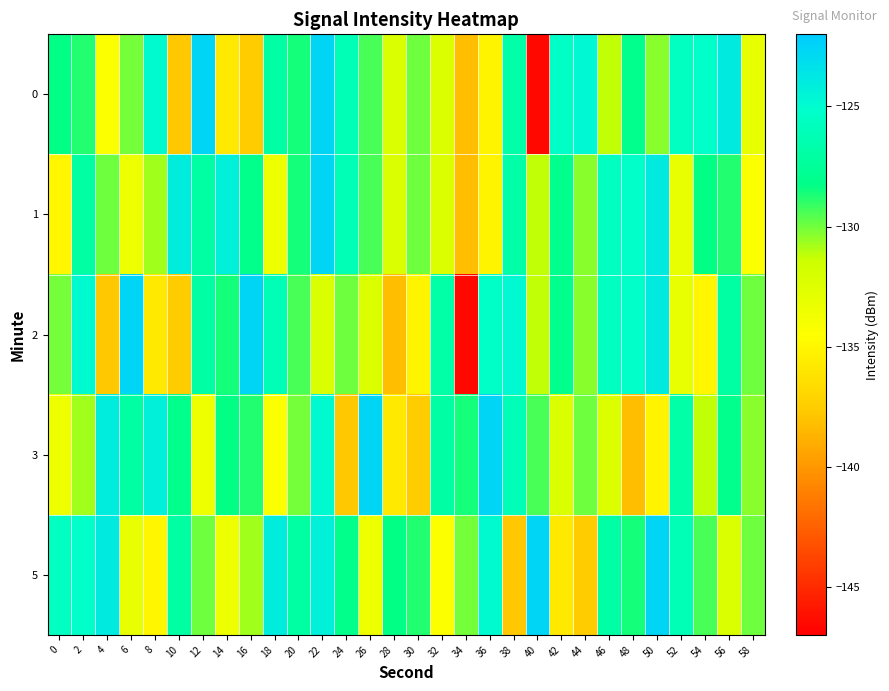

Reading left to right, extract all data points from this chart.

0: 0=-128.3	2=-128.8	4=-134.2	6=-130.1	8=-124.9	10=-137.7	12=-122.7	14=-135.9	16=-137.5	18=-126.9	20=-128.6	22=-122.6	24=-126.2	26=-129.4	28=-132.2	30=-130.0	32=-132.4	34=-138.1	36=-135.1	38=-126.8	40=-146.5	42=-125.3	44=-124.7	46=-131.2	48=-128.0	50=-130.4	52=-125.6	54=-125.2	56=-123.9	58=-133.1
1: 0=-135.1	2=-127.0	4=-130.0	6=-133.4	8=-130.7	10=-124.1	12=-127.0	14=-124.3	16=-128.1	18=-133.5	20=-128.6	22=-122.6	24=-126.2	26=-129.4	28=-132.2	30=-130.0	32=-132.4	34=-138.1	36=-135.1	38=-126.8	40=-131.2	42=-128.0	44=-130.4	46=-125.6	48=-125.2	50=-123.9	52=-133.1	54=-128.3	56=-128.8	58=-134.2
2: 0=-130.1	2=-124.9	4=-137.7	6=-122.7	8=-135.9	10=-137.5	12=-126.9	14=-128.6	16=-122.6	18=-126.2	20=-129.4	22=-132.2	24=-130.0	26=-132.4	28=-138.1	30=-135.1	32=-126.8	34=-146.5	36=-125.3	38=-124.7	40=-131.2	42=-128.0	44=-130.4	46=-125.6	48=-125.2	50=-123.9	52=-133.1	54=-135.1	56=-127.0	58=-130.0
3: 0=-133.4	2=-130.7	4=-124.1	6=-127.0	8=-124.3	10=-128.1	12=-133.5	14=-128.3	16=-128.8	18=-134.2	20=-130.1	22=-124.9	24=-137.7	26=-122.7	28=-135.9	30=-137.5	32=-126.9	34=-128.6	36=-122.6	38=-126.2	40=-129.4	42=-132.2	44=-130.0	46=-132.4	48=-138.1	50=-135.1	52=-126.8	54=-131.2	56=-128.0	58=-130.4
5: 0=-125.6	2=-125.2	4=-123.9	6=-133.1	8=-135.1	10=-127.0	12=-130.0	14=-133.4	16=-130.7	18=-124.1	20=-127.0	22=-124.3	24=-128.1	26=-133.5	28=-128.3	30=-128.8	32=-134.2	34=-130.1	36=-124.9	38=-137.7	40=-122.7	42=-135.9	44=-137.5	46=-126.9	48=-128.6	50=-122.6	52=-126.2	54=-129.4	56=-132.2	58=-130.0